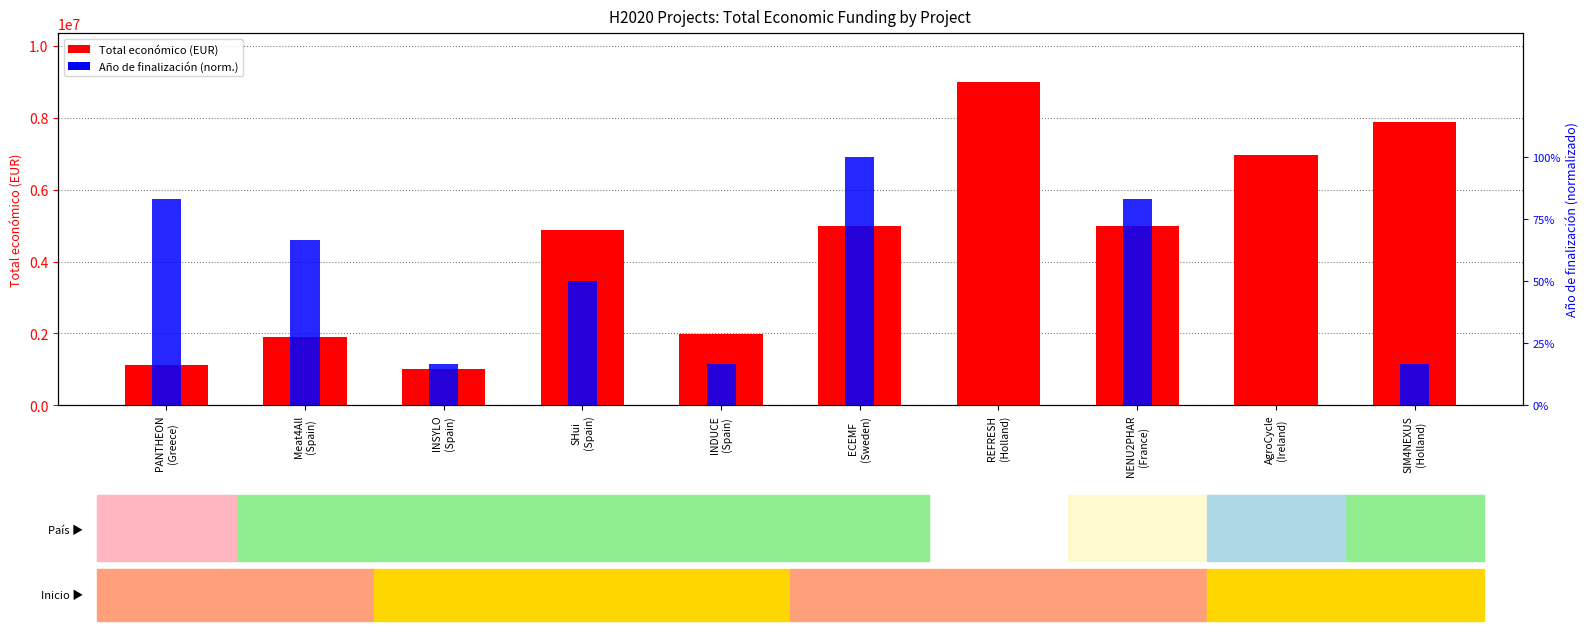

Which has a higher value, SIM4NEXUS
(Holland) or PANTHEON
(Greece)?

SIM4NEXUS
(Holland)